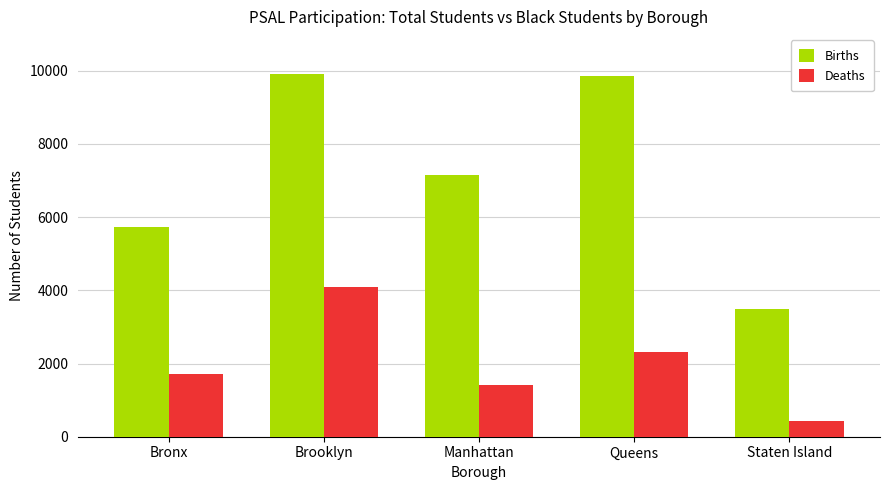

What is the difference between the highest and lowest values at Brooklyn?

5841